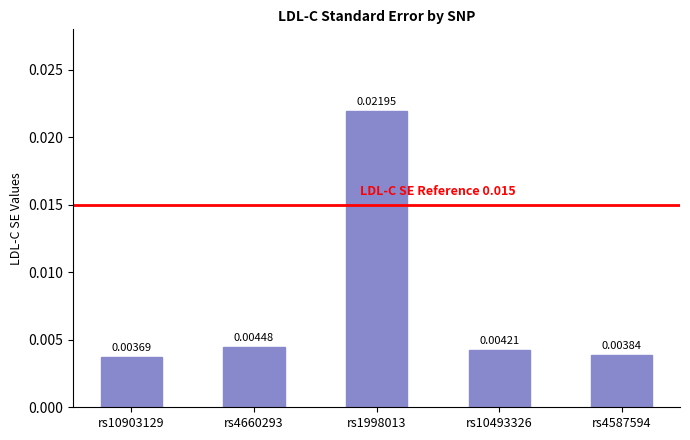

Between rs1998013 and rs4660293, which is larger?

rs1998013